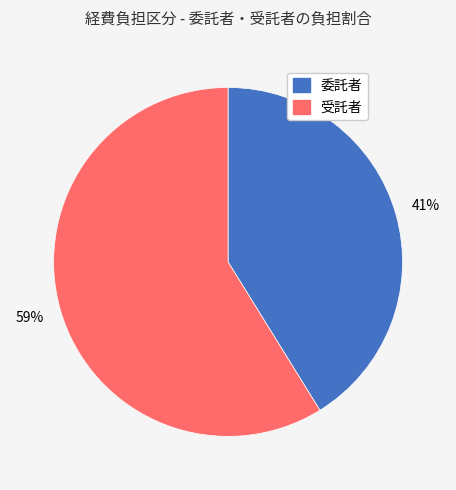

Is the sum of 委託者 and 受託者 greater than half?

Yes